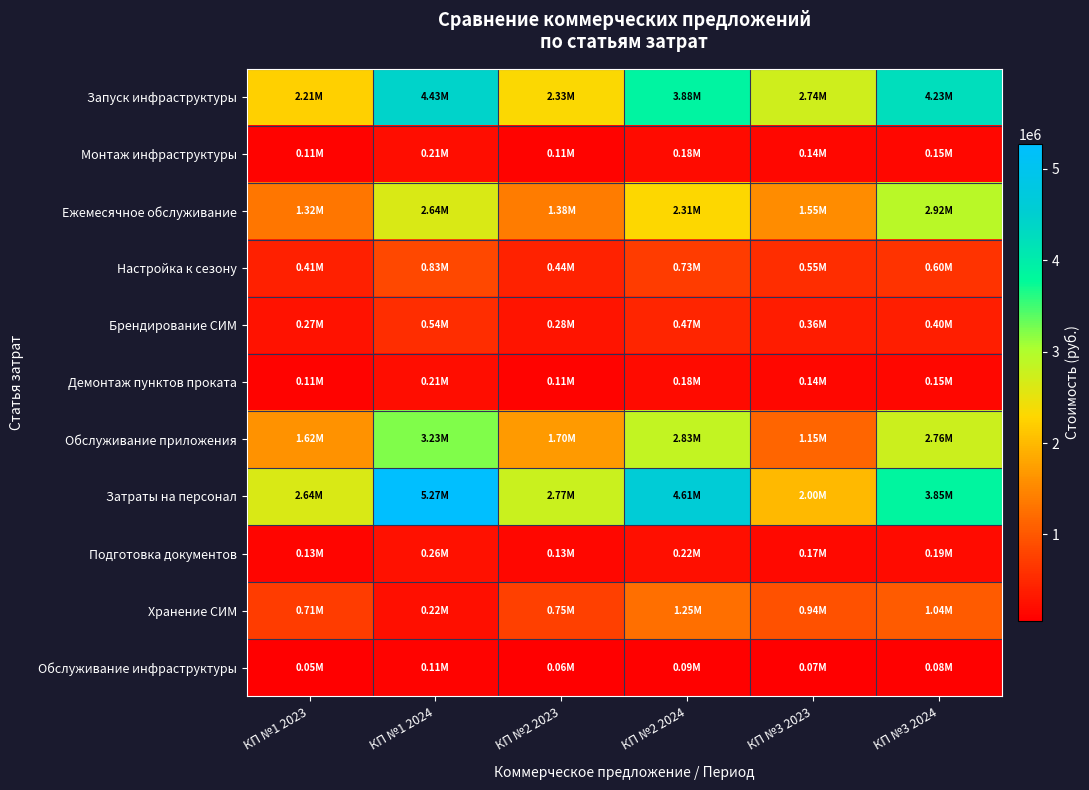

What is the maximum value shown in the chart?

5273333.6